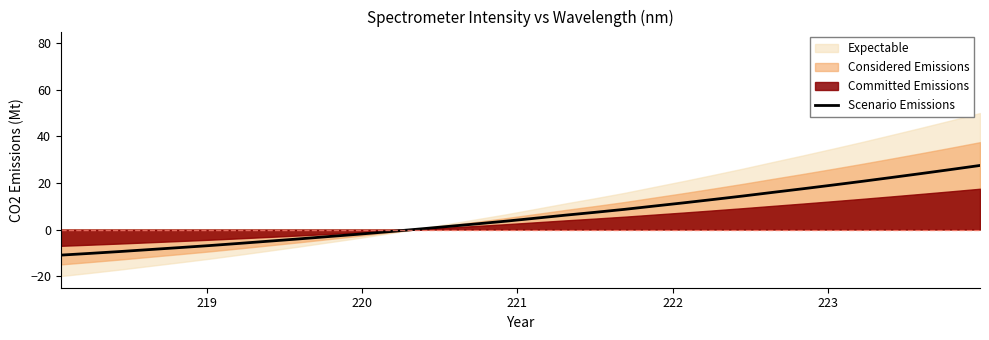

What is the minimum value for Scenario Emissions?

-11.0